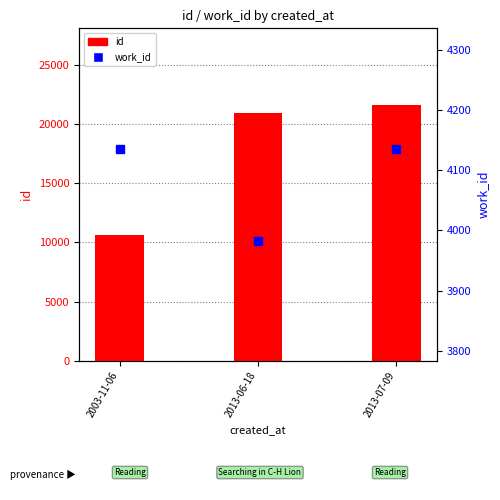

Rank the series by their maximum value, from highest to lowest.

id, work_id